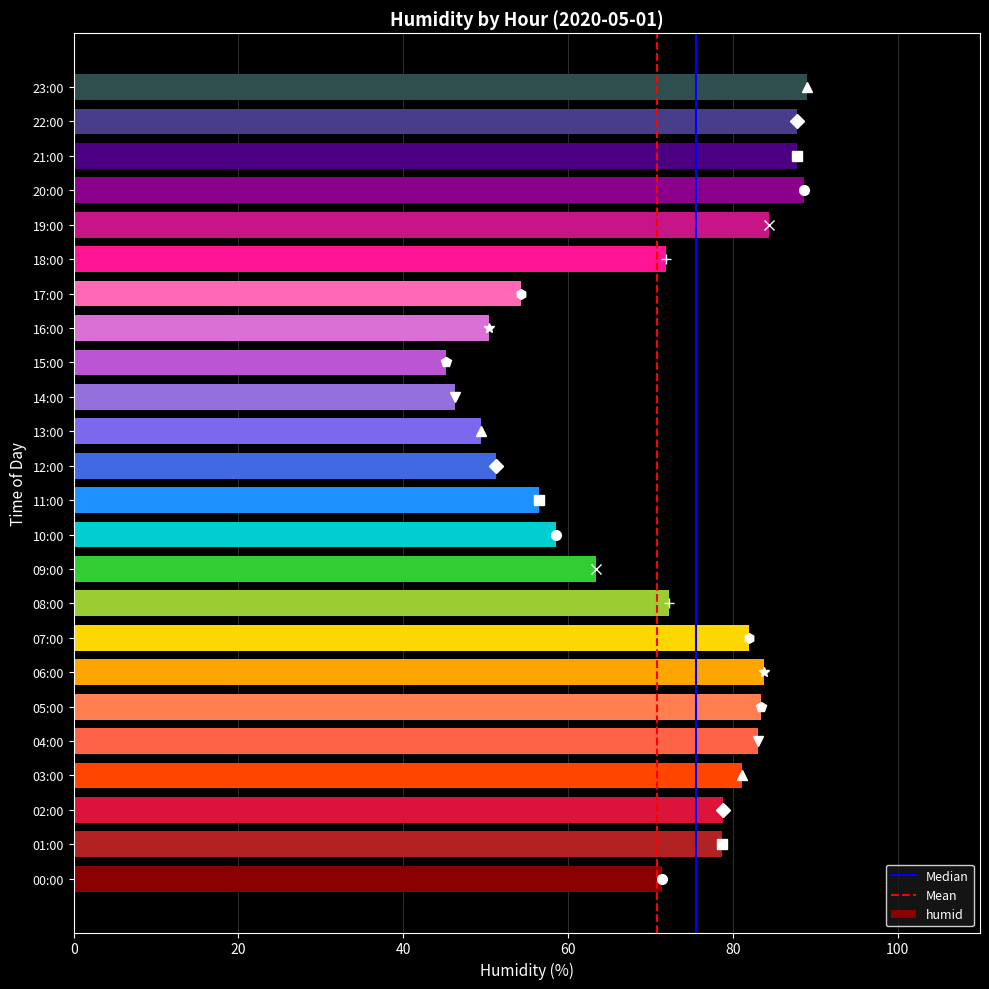

True or false: the data shows 88.7 at 20:00.

True